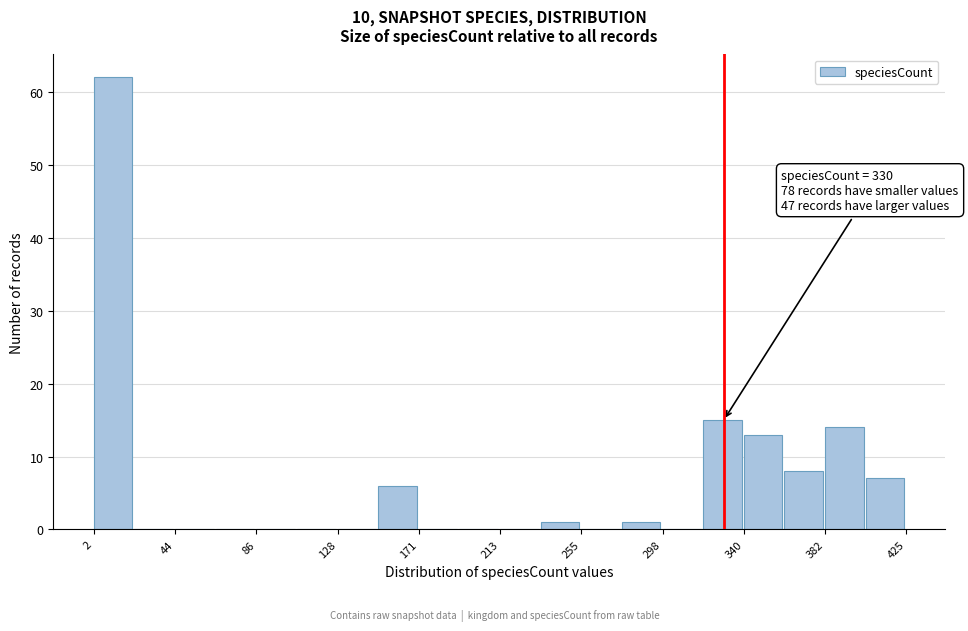

Which range on the x-axis has the tallest bar?

0 to 25